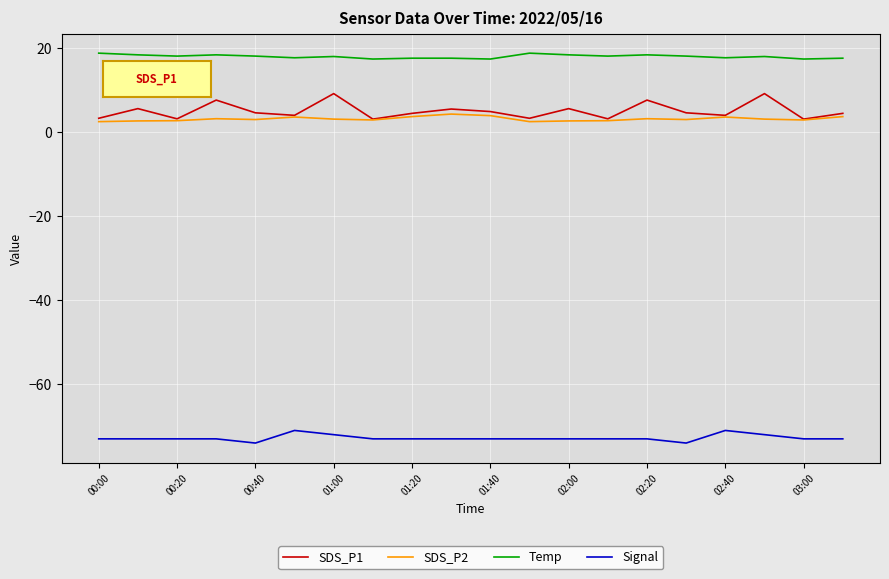

Which series has the largest range (max minus min)?

SDS_P1